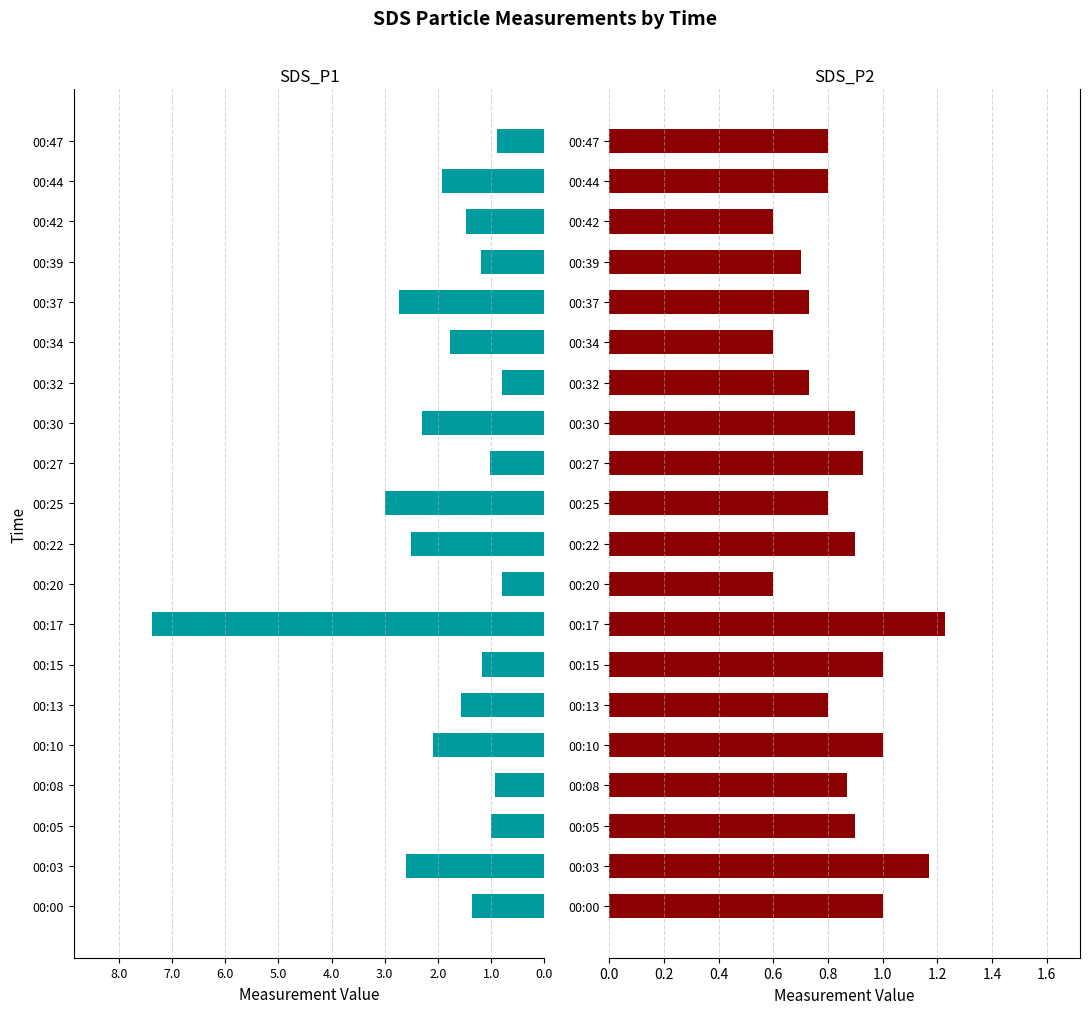

What is the difference between the maximum and minimum values in the SDS_P1 series?

6.6